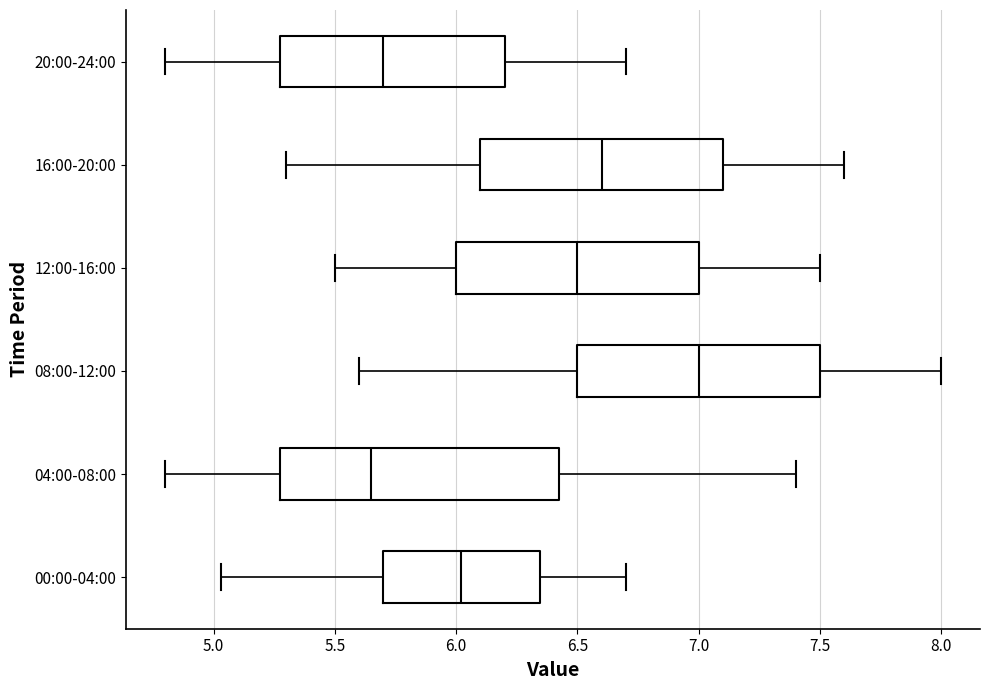

Reading bottom to top, read every box against the x-axis: the position of its median line, the range the box covers, and the ends of its whiskers. The values are not printed on the chart, so give them approximately, as read against the axis.

00:00-04:00: median 6.00, box 5.70 to 6.35, whiskers 5.05 to 6.70
04:00-08:00: median 5.65, box 5.30 to 6.45, whiskers 4.80 to 7.40
08:00-12:00: median 7.00, box 6.50 to 7.50, whiskers 5.60 to 8.00
12:00-16:00: median 6.50, box 6.00 to 7.00, whiskers 5.50 to 7.50
16:00-20:00: median 6.60, box 6.10 to 7.10, whiskers 5.30 to 7.60
20:00-24:00: median 5.70, box 5.30 to 6.20, whiskers 4.80 to 6.70